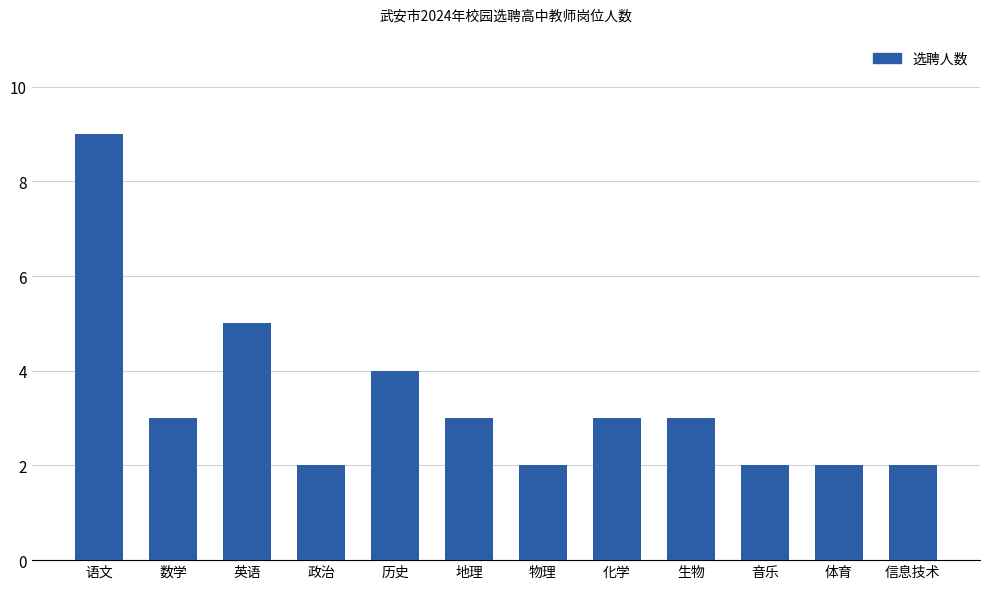

What is the approximate value at 英语?

5